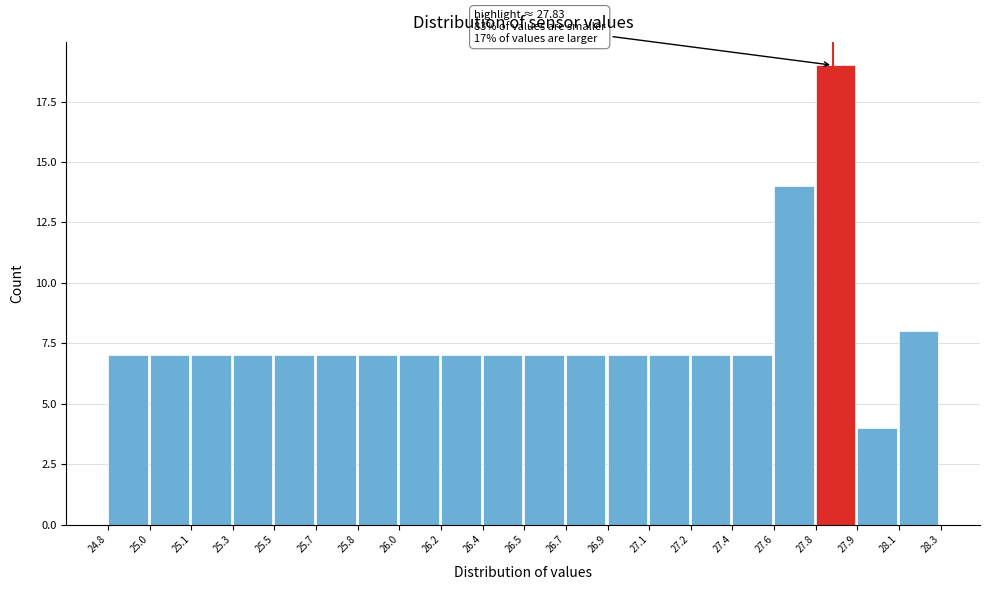

Reading left to right, list all the values displayed in this chart.

7	7	7	7	7	7	7	7	7	7	7	7	7	7	7	7	14	19	4	8